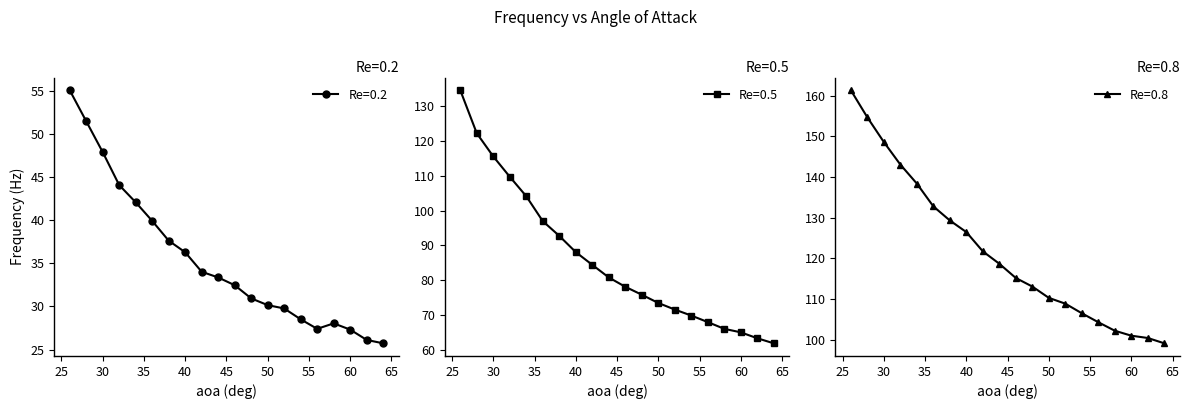

How many data points in freq_re05 (Hz) are above 80?

10